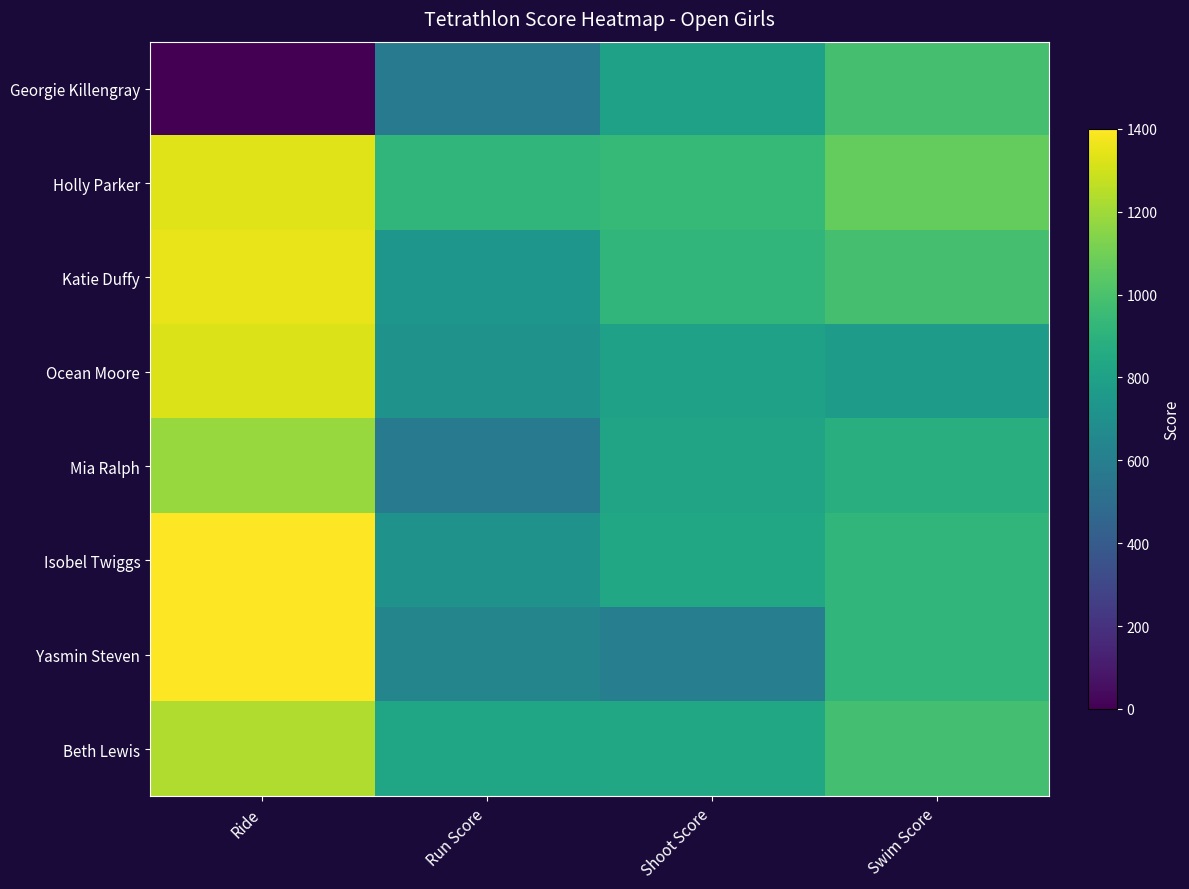

At which category is the sum across all series the highest?

Ride